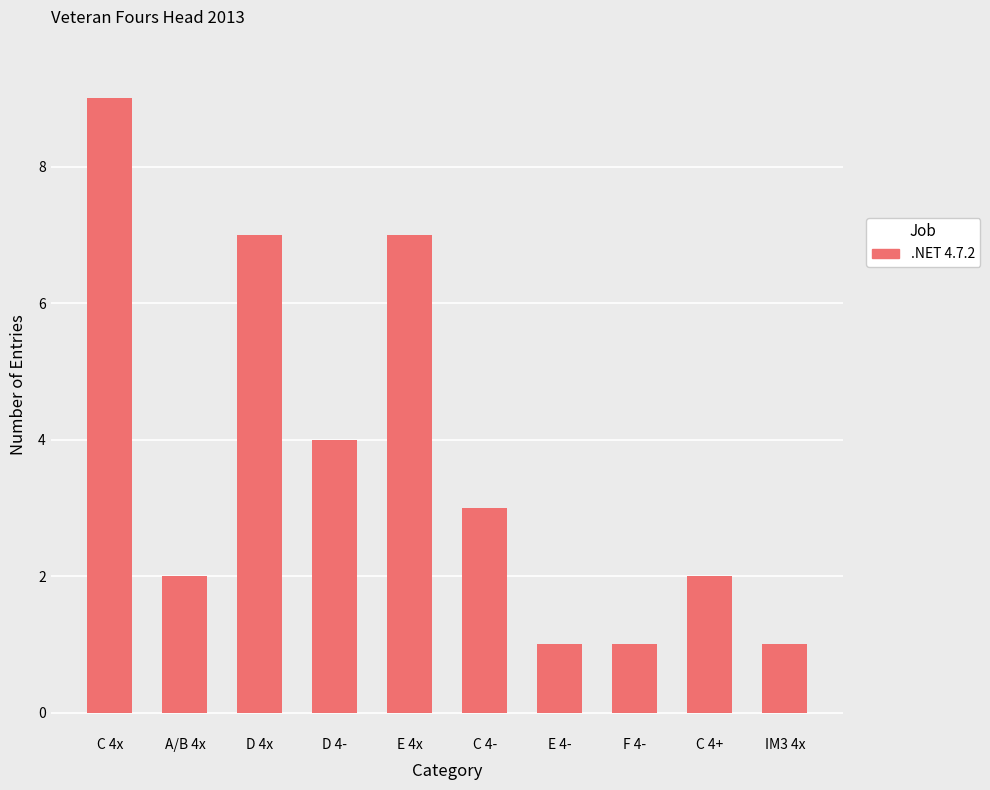

Reading right to left, what are all the values shown in this chart?

IM3 4x=1	C 4+=2	F 4-=1	E 4-=1	C 4-=3	E 4x=7	D 4-=4	D 4x=7	A/B 4x=2	C 4x=9